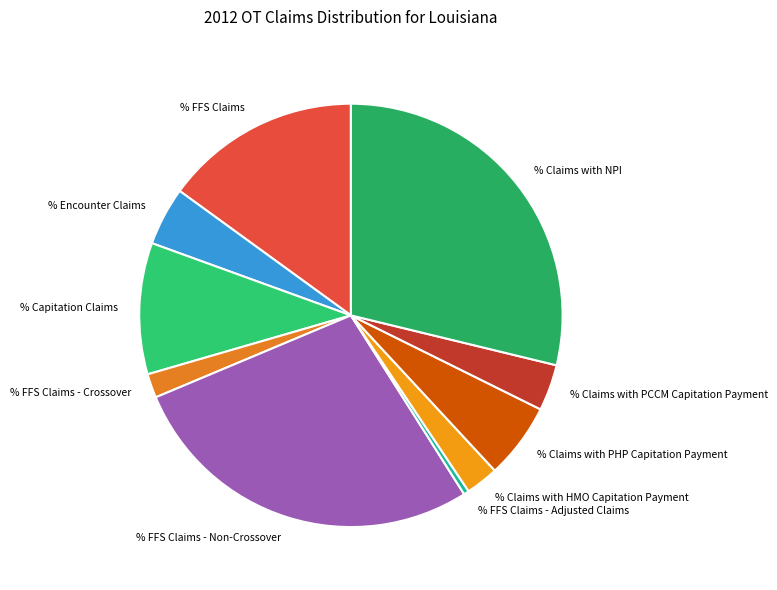

Does % FFS Claims - Crossover account for over 50% of the chart?

No